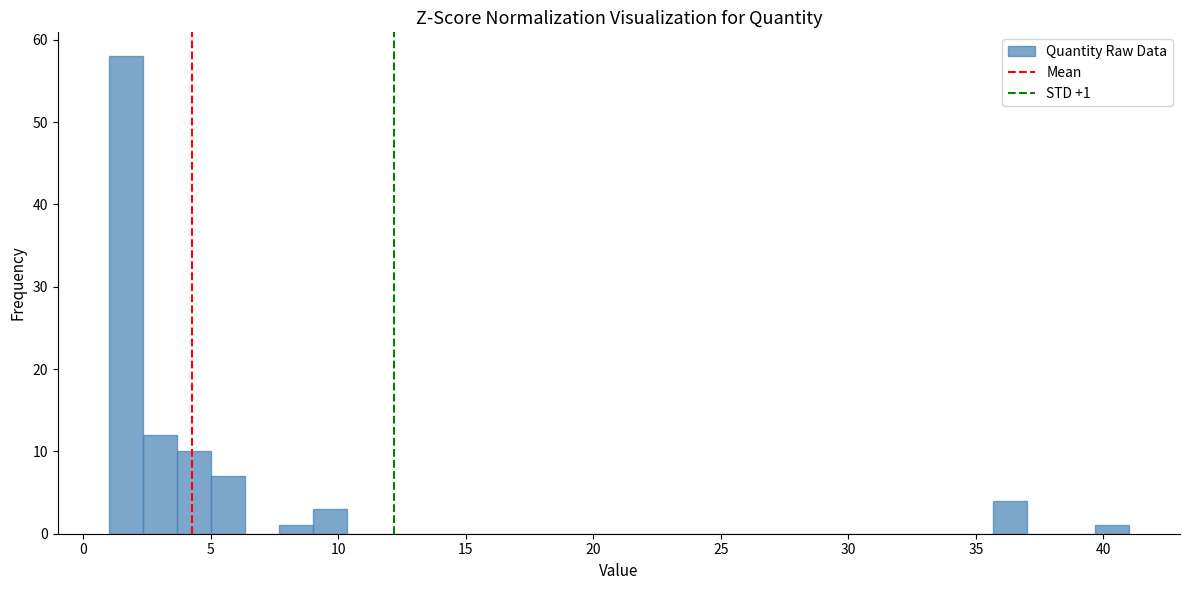

Around what value on the x-axis is the tallest bar? Give the approximate position of its centre, as read against the axis.

1.5